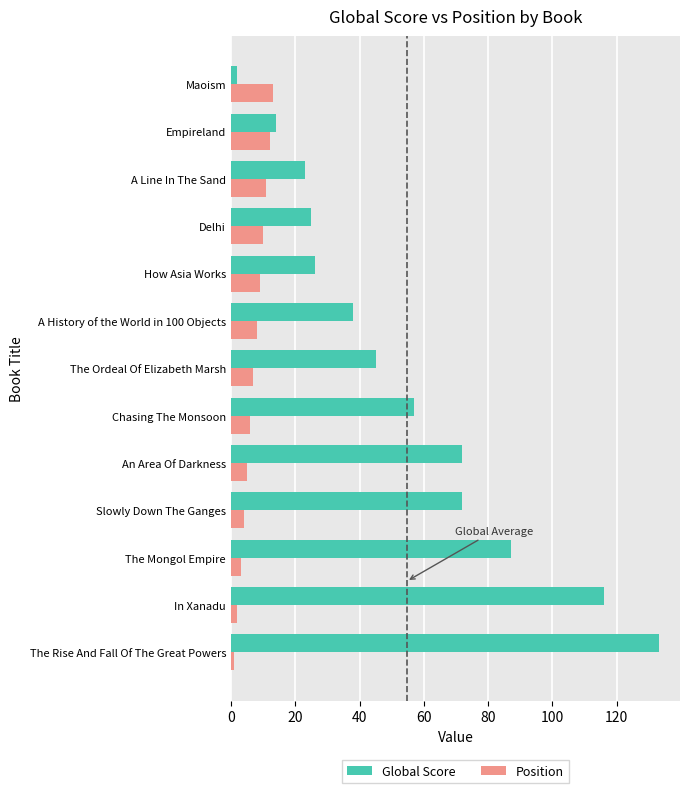

What is the difference between the maximum and second lowest values in the Position series?

11